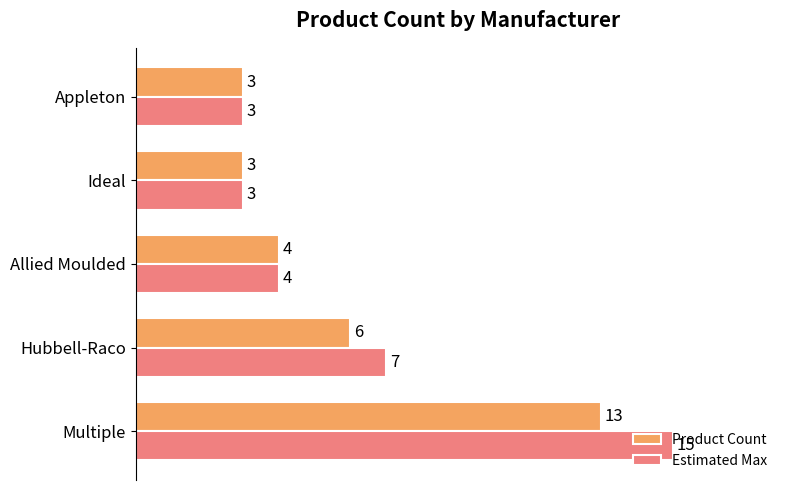

Where is Product Count nearest to the value 8?

Hubbell-Raco